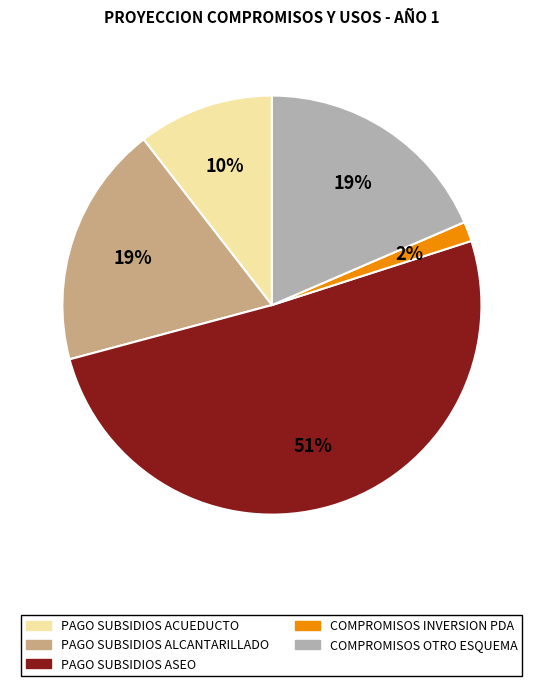

Do PAGO SUBSIDIOS ACUEDUCTO and PAGO SUBSIDIOS ALCANTARILLADO together represent more than half of the pie?

No